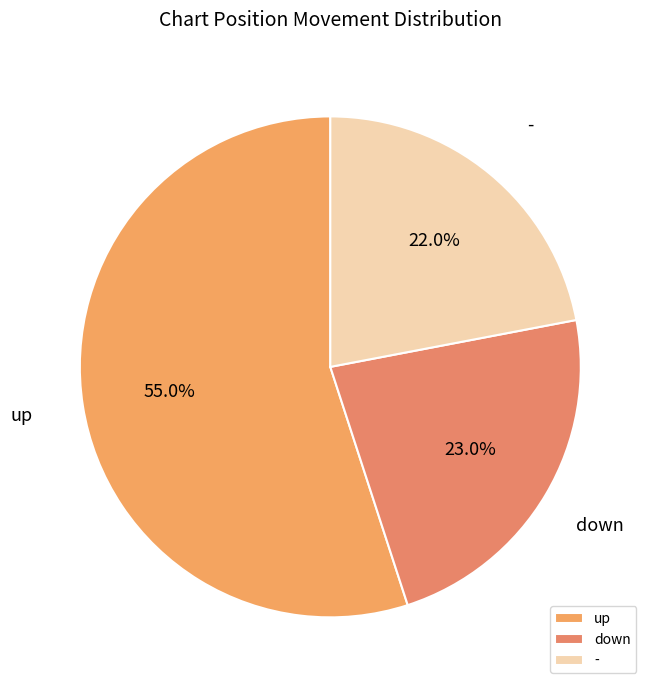

Is it true that - is 22% of the pie?

True